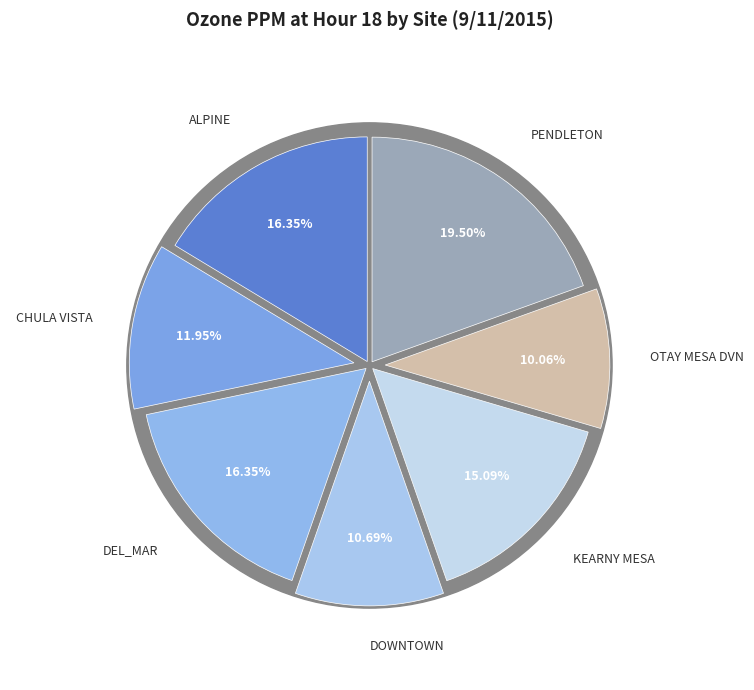

Which slice is the largest?

PENDLETON